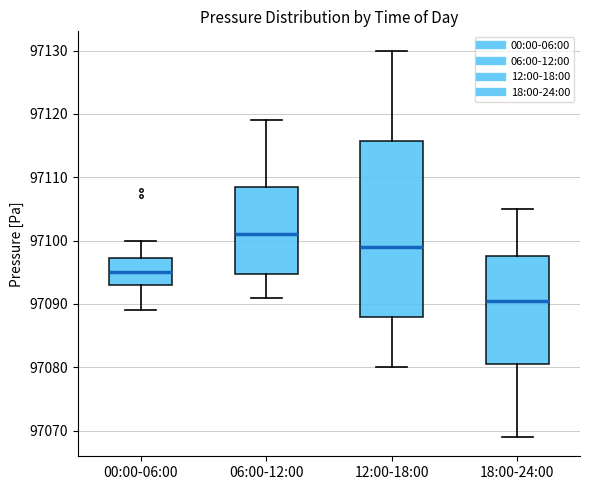

Where is the upper edge of the box for 00:00-06:00 on the y-axis? The values are not printed on the chart, so give them approximately, as read against the axis.

97097